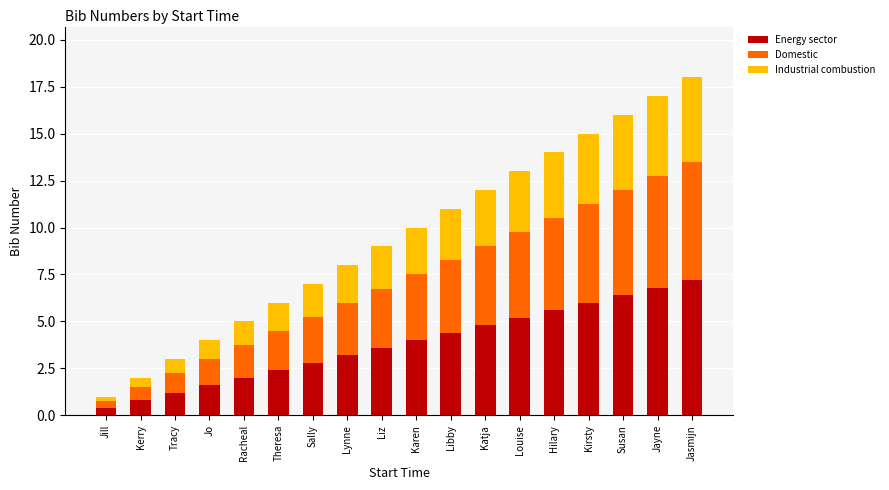

Are the bars grouped side by side (vs. stacked)?

No